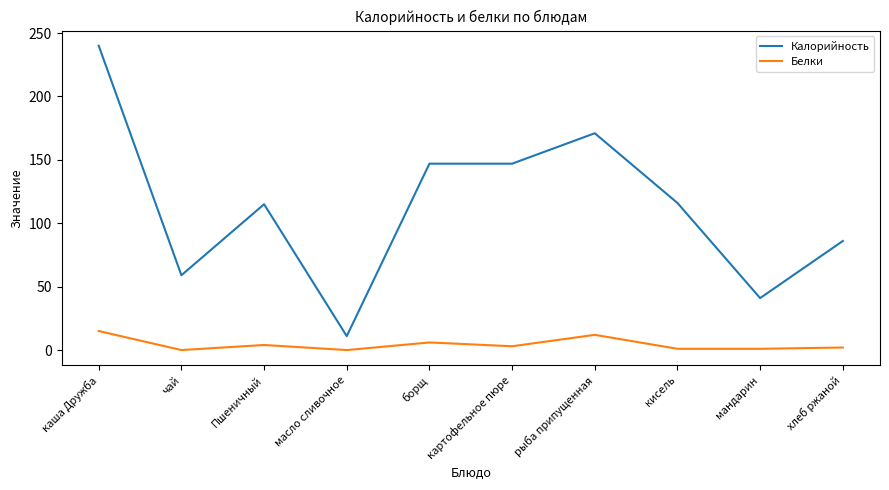

At which category is the sum across all series the highest?

каша Дружба